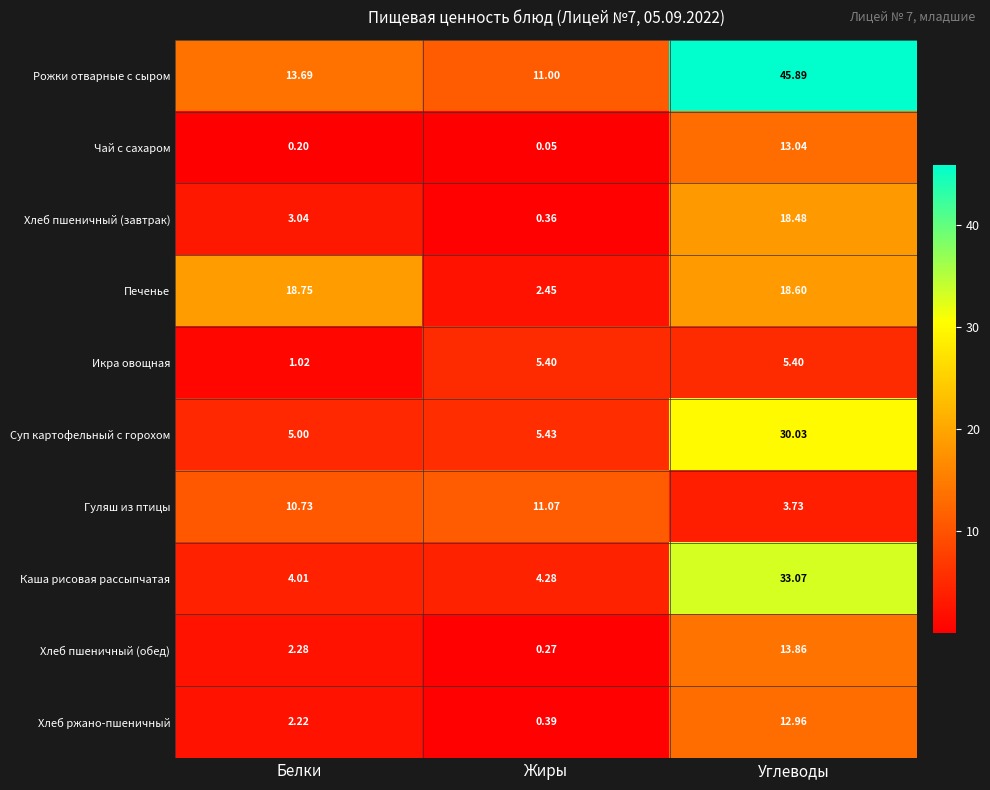

At which label does Печенье first exceed 18?

Белки